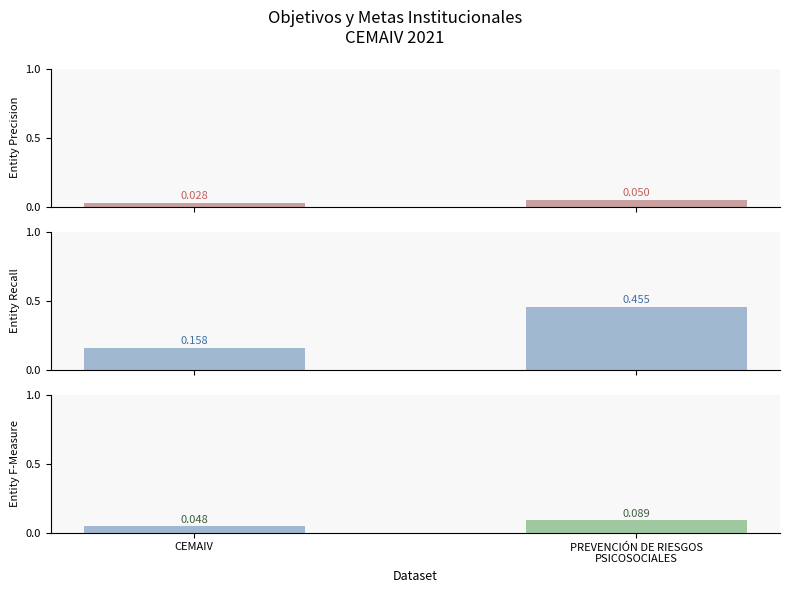

How many data points does each series have?

2